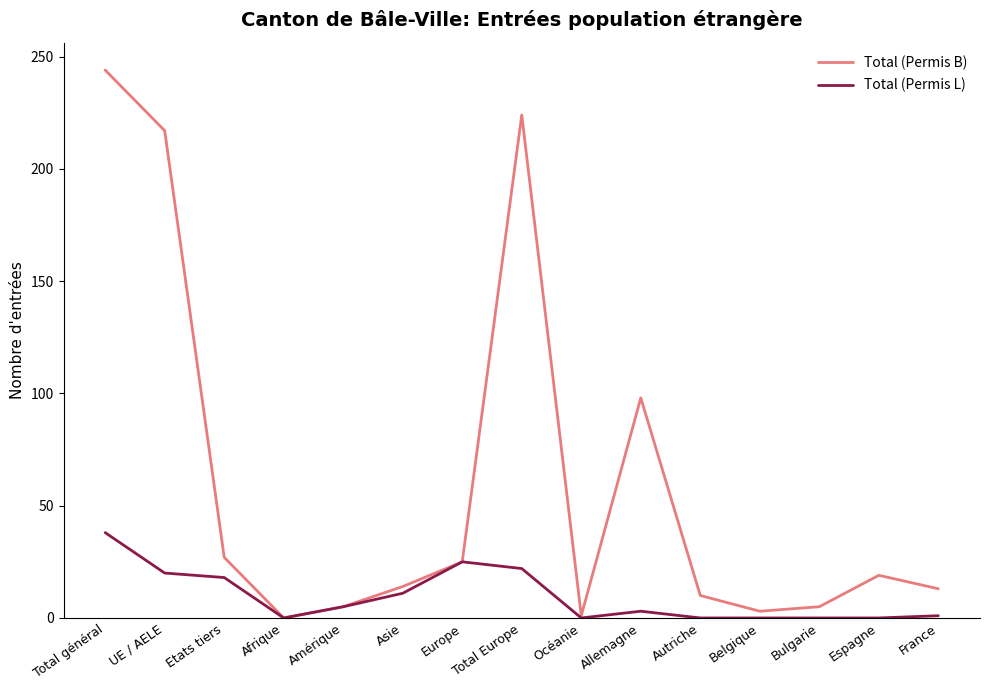

At which category is the sum across all series the highest?

Total général